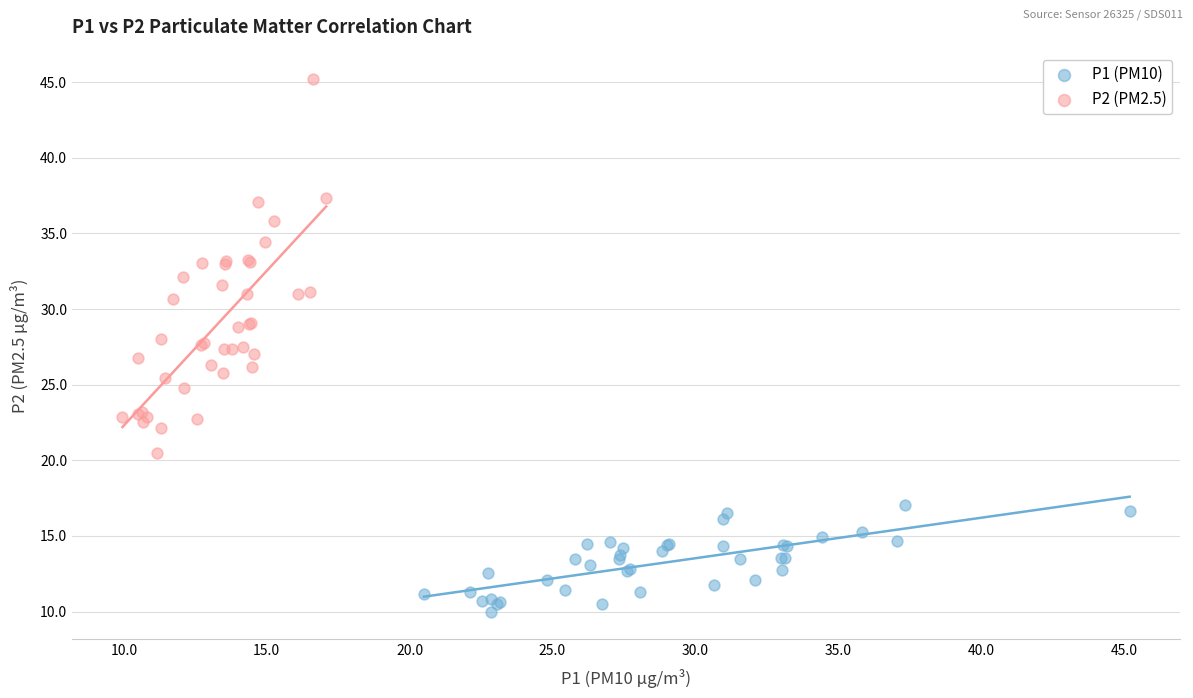

Which series has the widest spread of Y values?

P2 (PM2.5)